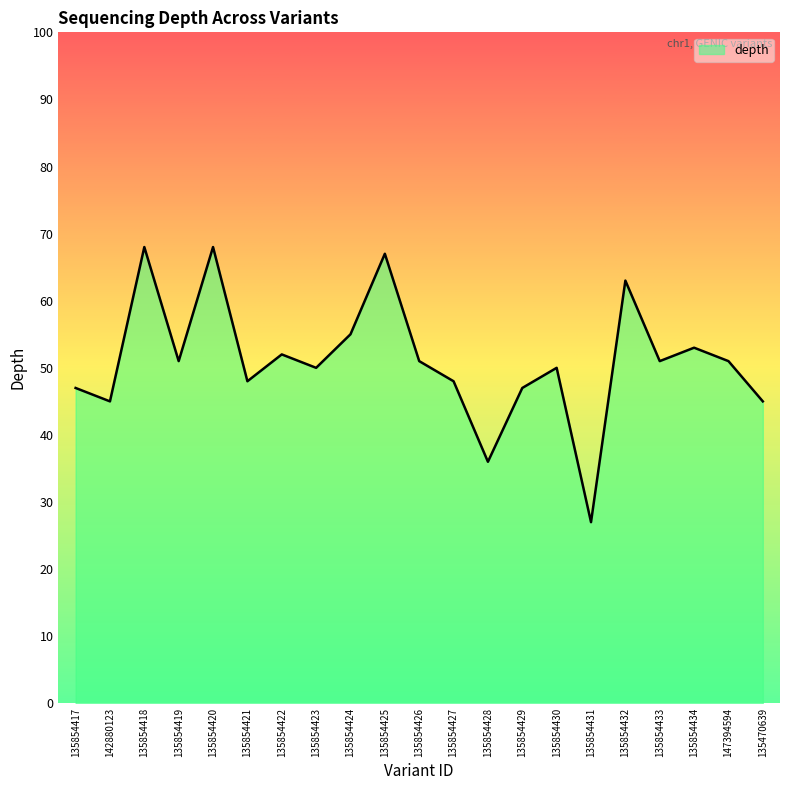

Read the value at 135854419.

51